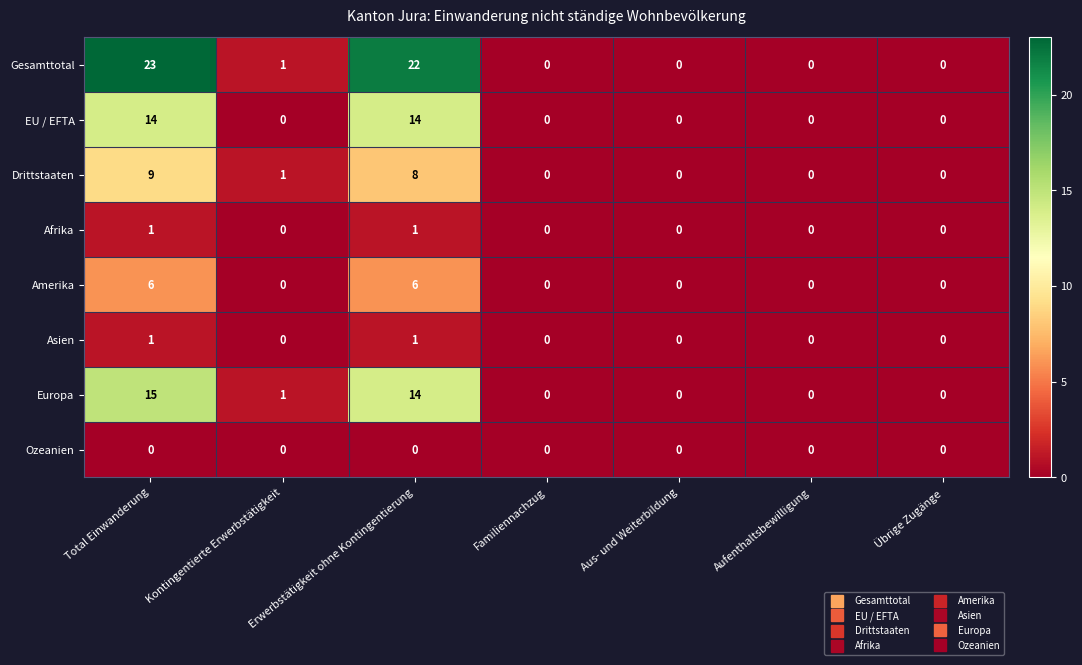

Which series changed the most between Total Einwanderung and Aufenthaltsbewilligung?

Gesamttotal